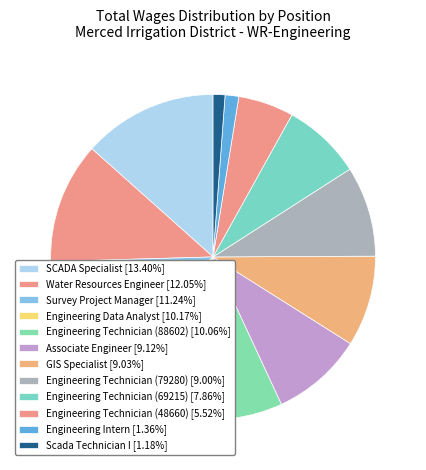

The Engineering Technician (79280) slice represents 9% of the pie. True or false?

True